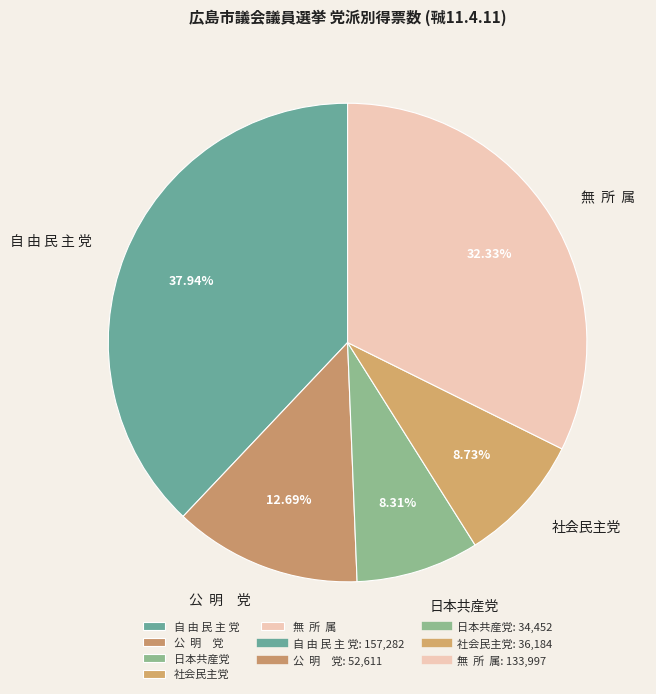

Which slice is the largest?

自 由 民 主 党